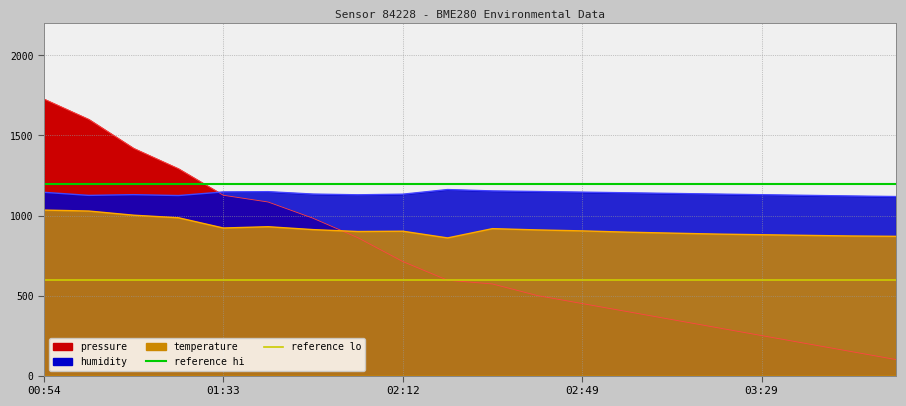

Which label corresponds to the largest value in the chart?

00:54